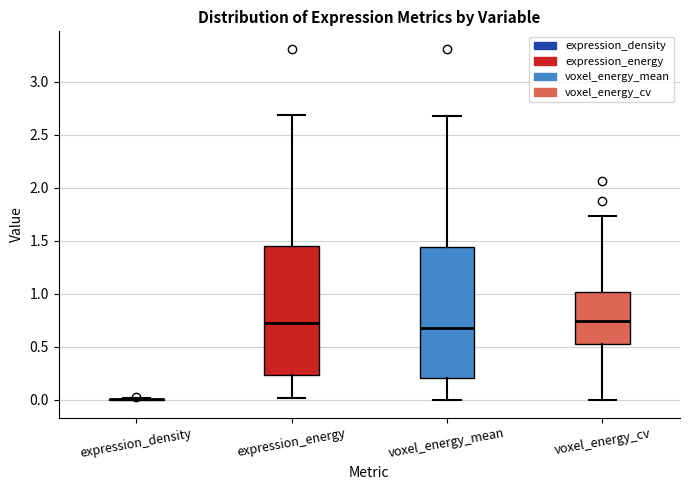

Reading left to right, transcribe this box plot: for each box, give where its median line is, the range the box spans, and where its two whiskers end, as read against the y-axis. The values are not printed on the chart, so give them approximately, as read against the axis.

expression_density: box collapsed to a line at 0.00, whiskers 0.00 to 0.00
expression_energy: median 0.75, box 0.25 to 1.45, whiskers 0.00 to 2.70
voxel_energy_mean: median 0.70, box 0.20 to 1.45, whiskers 0.00 to 2.70
voxel_energy_cv: median 0.75, box 0.50 to 1.00, whiskers 0.00 to 1.75